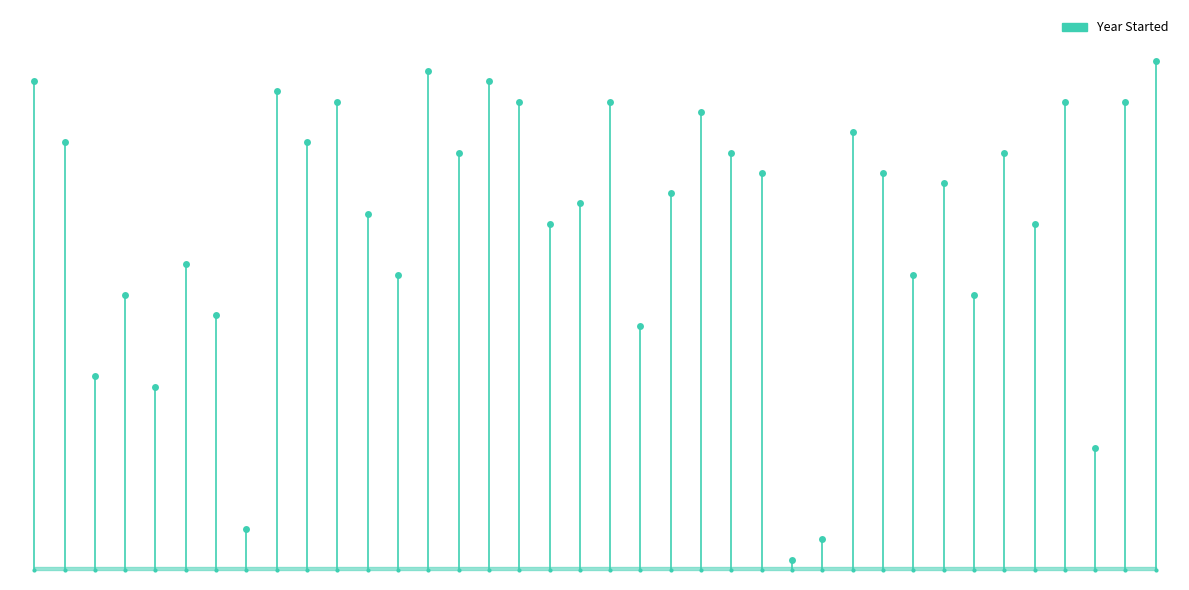

Which category has the highest value across all series?

A Little Help